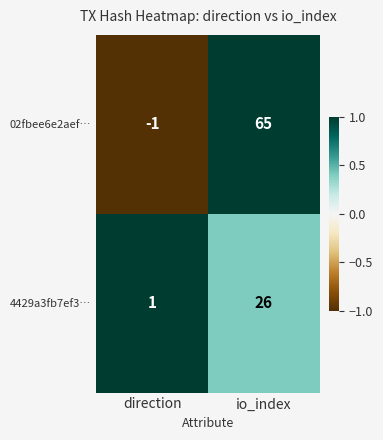

Which label corresponds to the largest value in the chart?

io_index